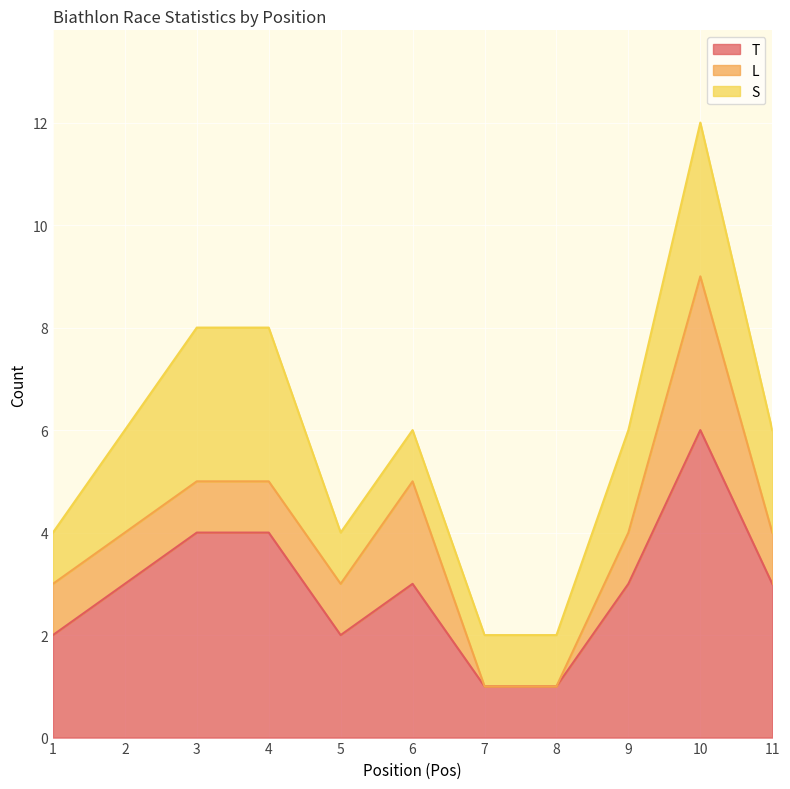

Is it true that L equals 1 at 5?

True